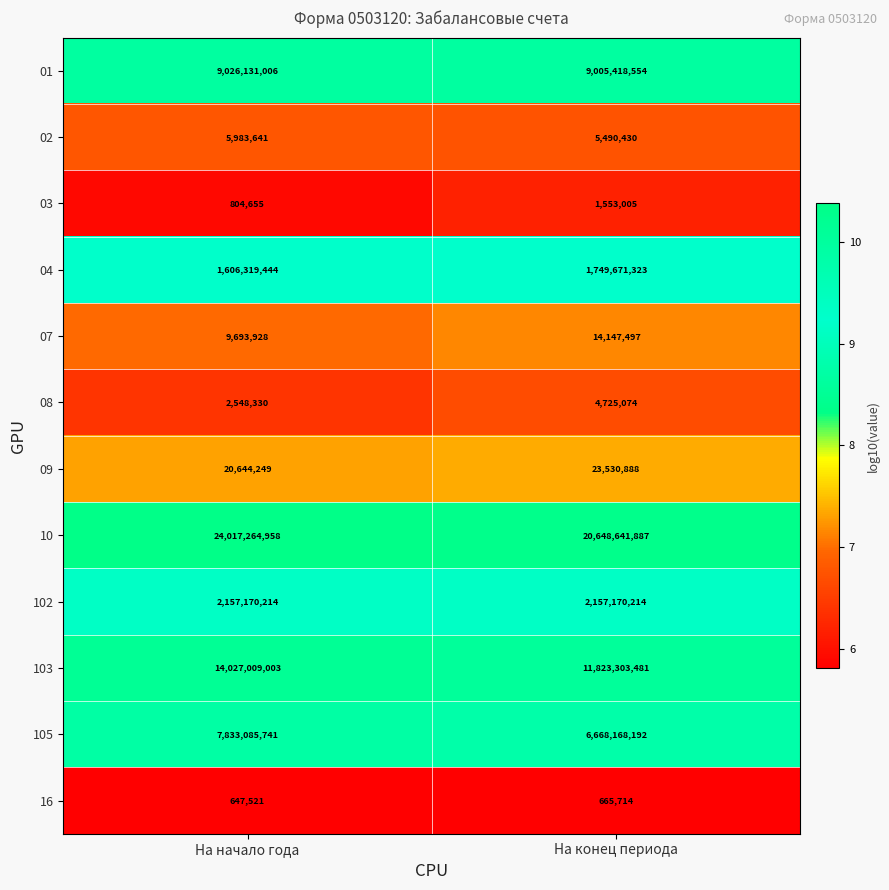

Reading left to right, list all the values displayed in this chart.

01: На начало года=9026131006	На конец периода=9005418554
02: На начало года=5983641	На конец периода=5490430
03: На начало года=804655	На конец периода=1553005
04: На начало года=1606319444	На конец периода=1749671323
07: На начало года=9693928	На конец периода=14147497
08: На начало года=2548330	На конец периода=4725074
09: На начало года=20644249	На конец периода=23530888
10: На начало года=24017264958	На конец периода=20648641887
102: На начало года=2157170214	На конец периода=2157170214
103: На начало года=14027009003	На конец периода=11823303481
105: На начало года=7833085741	На конец периода=6668168192
16: На начало года=647521	На конец периода=665714